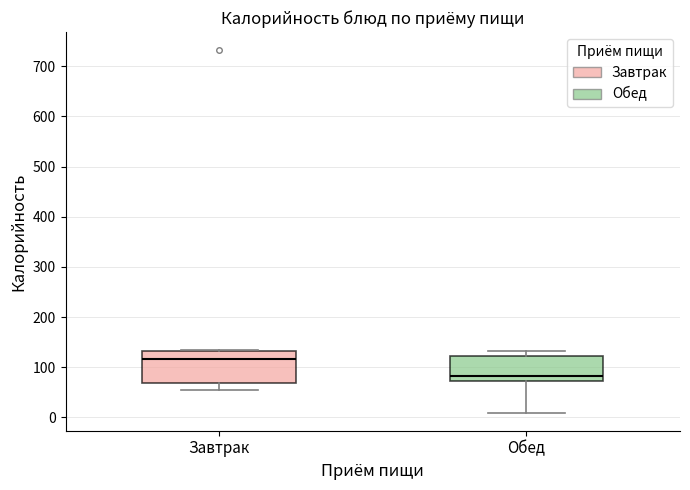

Comparing the boxes themselves (not the whiskers), which one is the tallest?

Завтрак